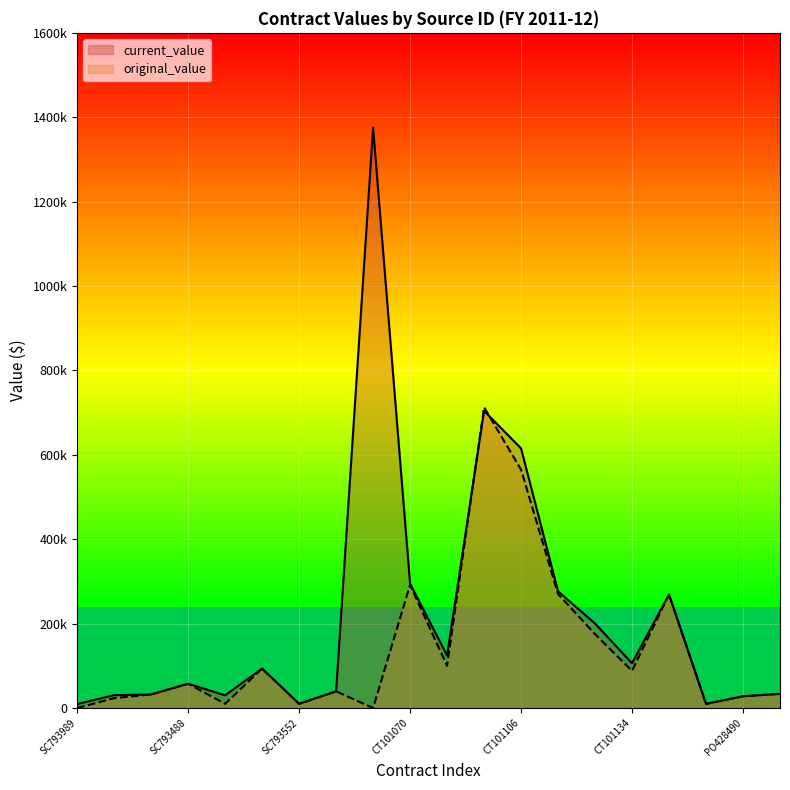

Reading left to right, extract all data points from this chart.

current_value: SC793989=9455.0	SC793421=30552.9	SC793434=32210.0	SC793488=57586.0	SC793503=30178.0	SC793521=93458.0	SC793552=9976.0	SC793567=39500.0	CT100900=1375263.9	CT101070=294793.0	CT101071=124586.5	CT101074=704286.7	CT101106=615304.9	CT101113=276599.9	CT101131=200220.0	CT101134=106173.7	CT101138=269000.0	PO426504=9862.1	PO428490=27841.0	PO428493=33665.0
original_value: SC793989=0.0	SC793421=23360.7	SC793434=32210.0	SC793488=57586.0	SC793503=10000.0	SC793521=93458.0	SC793552=9976.0	SC793567=39500.0	CT100900=0.0	CT101070=291785.0	CT101071=99990.0	CT101074=712735.0	CT101106=565000.0	CT101113=270150.0	CT101131=175000.0	CT101134=88162.0	CT101138=269000.0	PO426504=9862.1	PO428490=27841.0	PO428493=33665.0